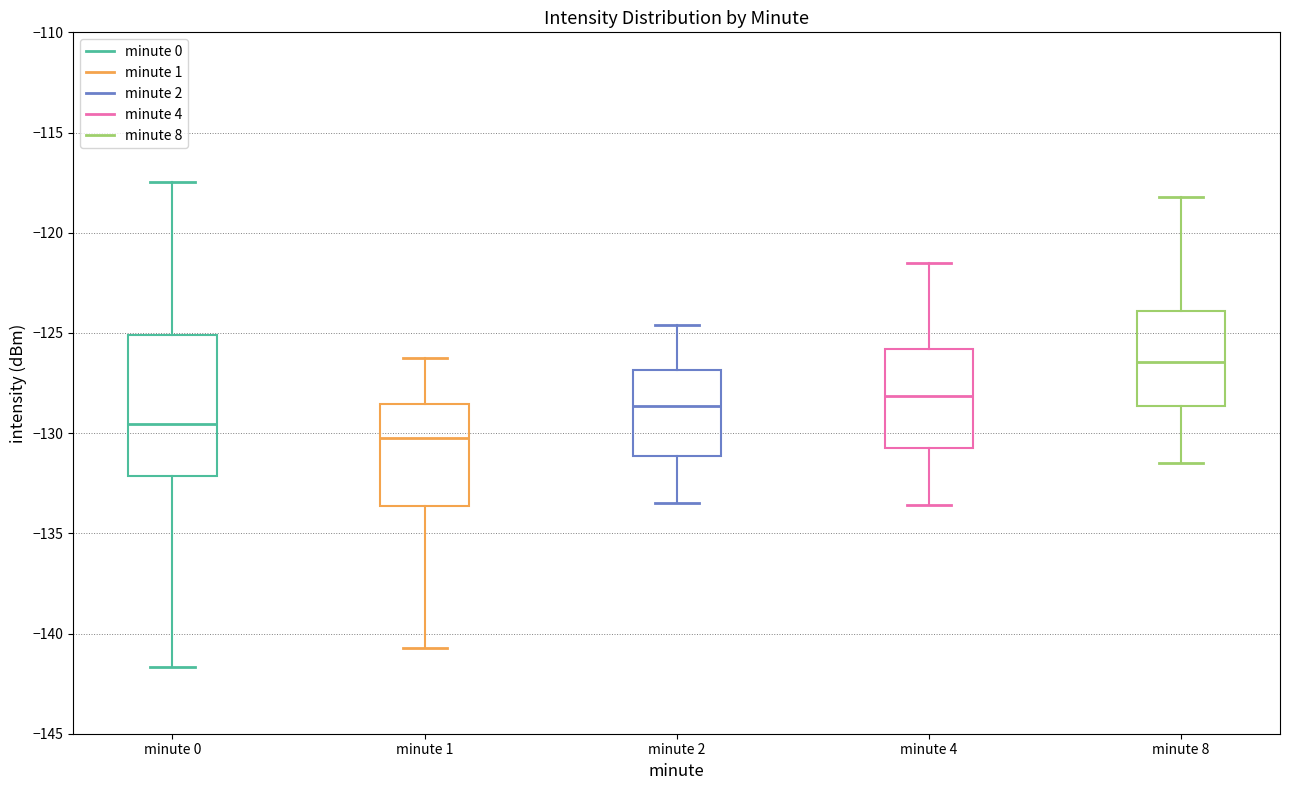

Which box is the tallest, from its lower edge to its upper edge?

minute 0